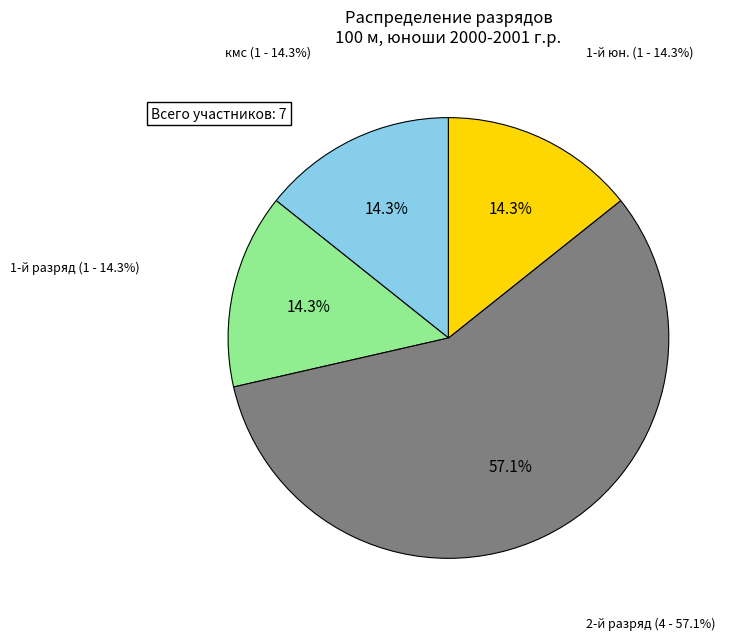

Count the number of slices in the pie.

4